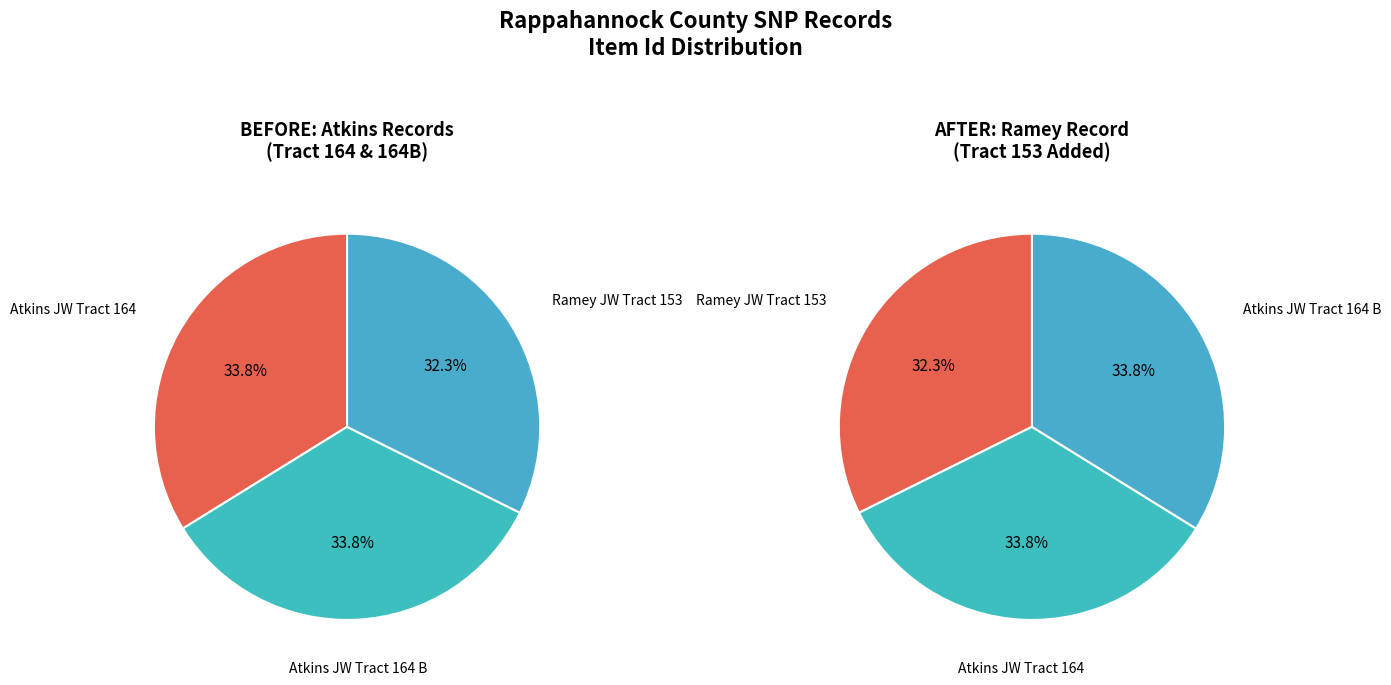

To the nearest percent, what is the average slice percentage?

33%